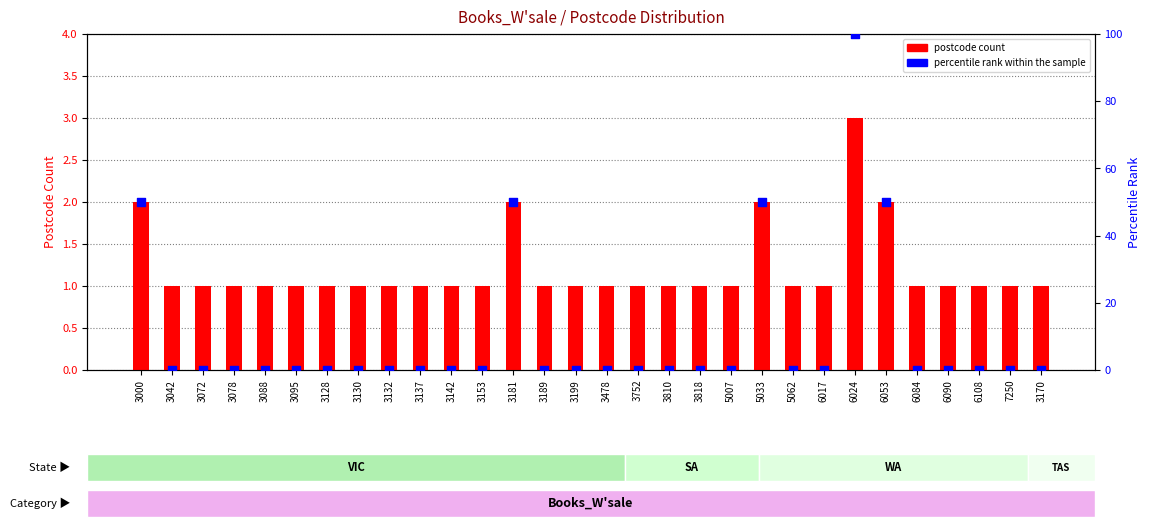

Which series has the largest total across all categories?

percentile rank within the sample